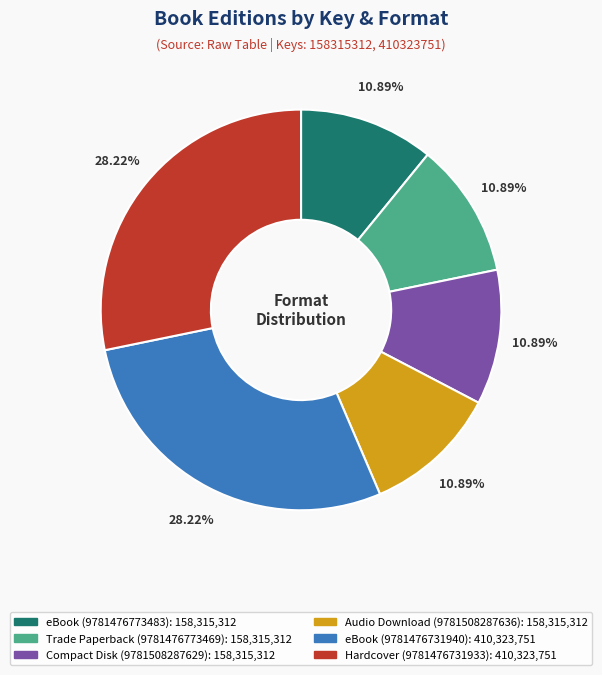

The Compact Disk (9781508287629) slice represents 11% of the pie. True or false?

True